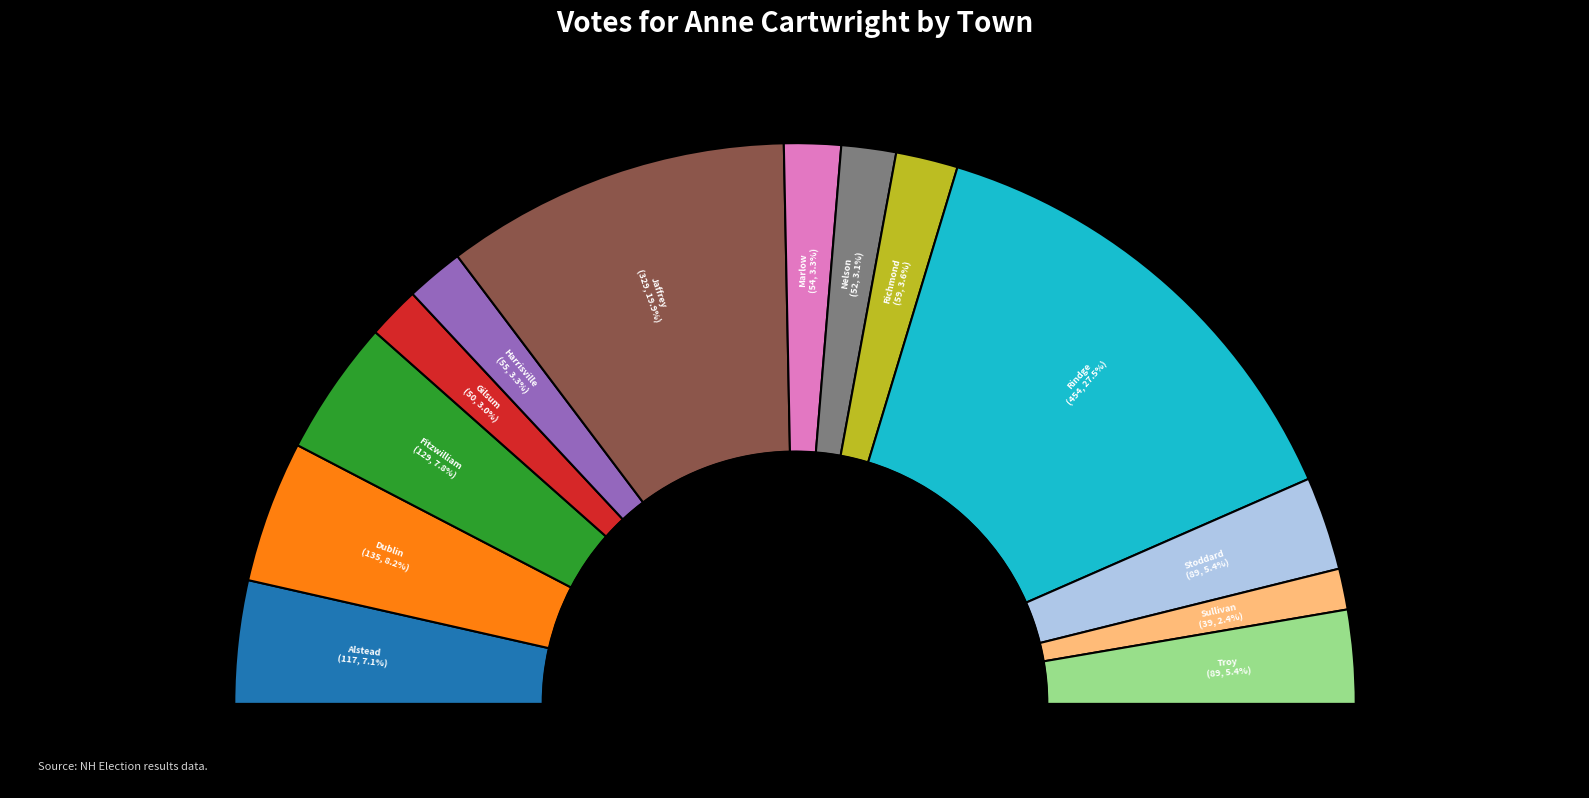

Does Nelson represent more than half of the total?

No